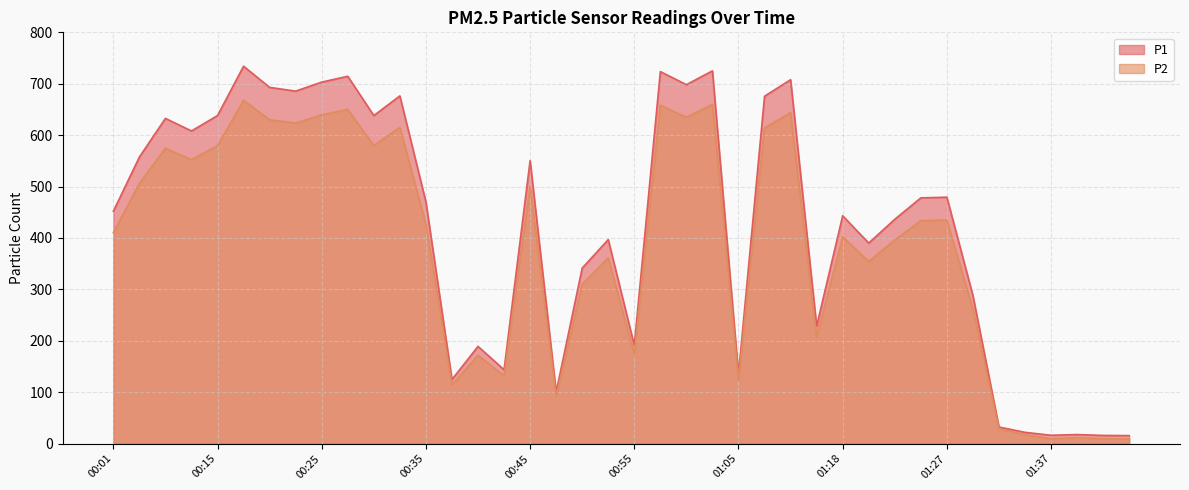

What is the approximate value of P2 at 00:20?

629.9